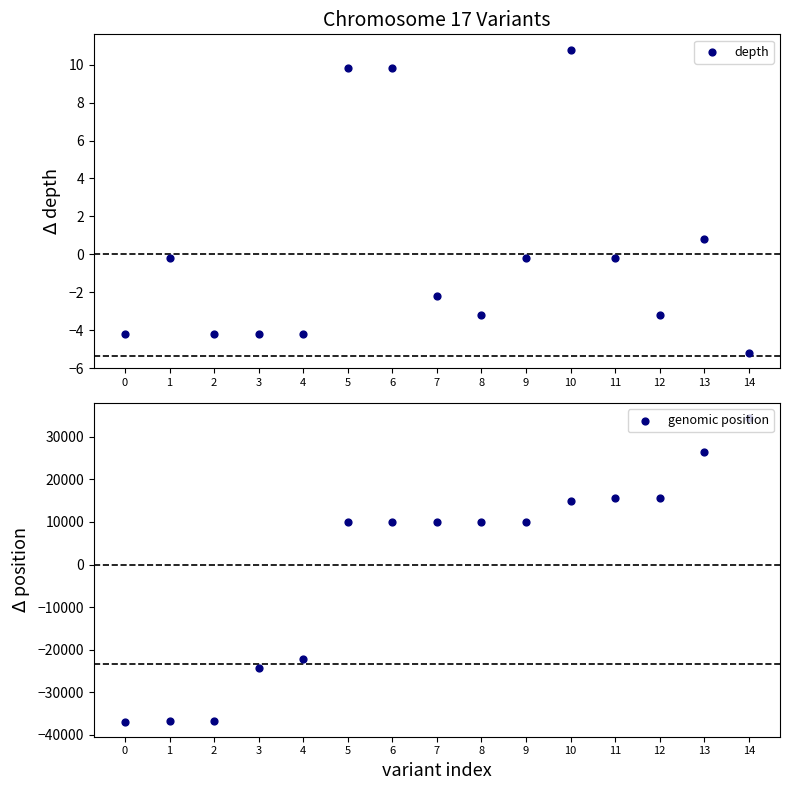

Which series has the largest Y range (max minus min)?

genomic position